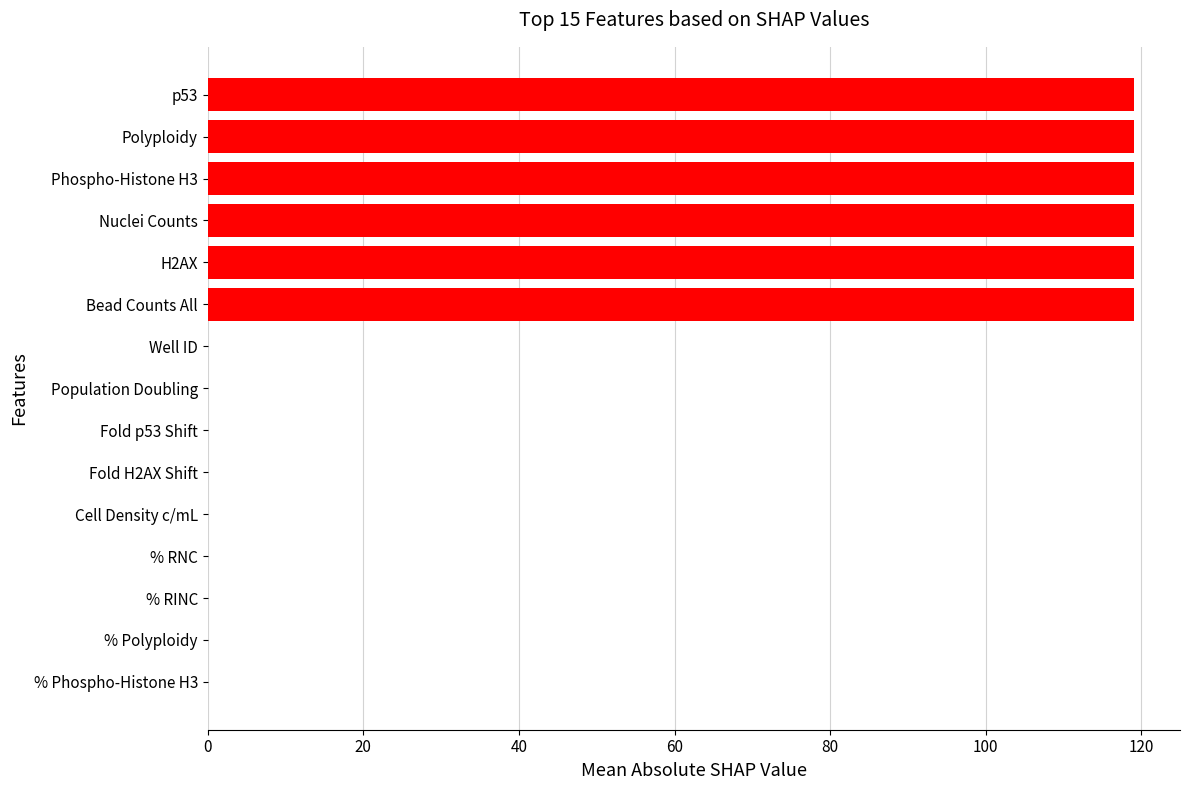

Where is the data nearest to the value 59?

Well ID